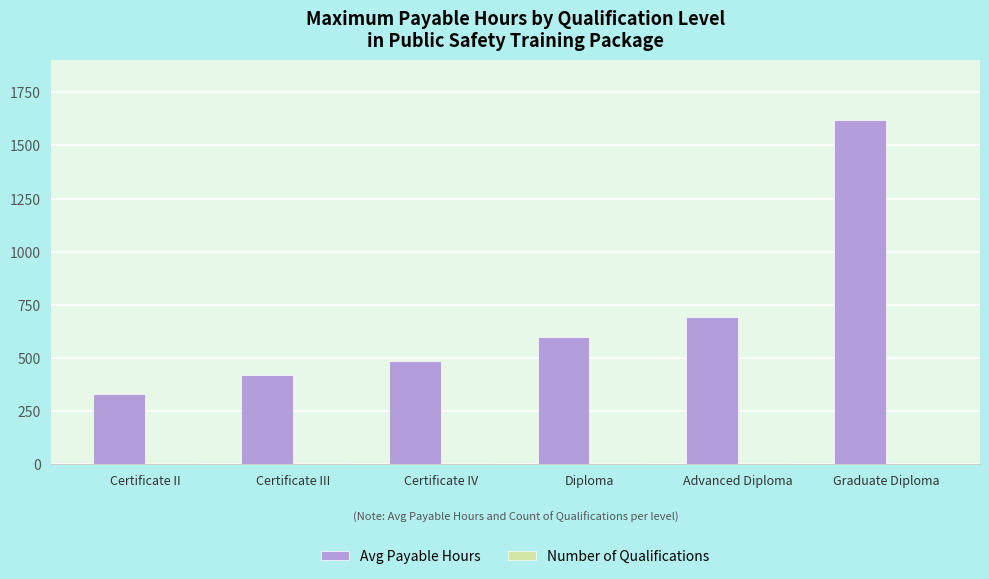

The value of Avg Payable Hours at Graduate Diploma is 2620. True or false?

False